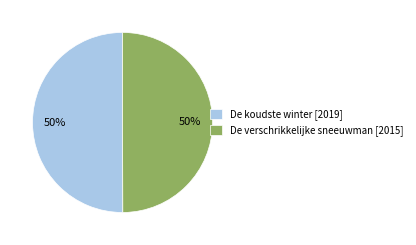

The De koudste winter [2019] slice represents 37% of the pie. True or false?

False